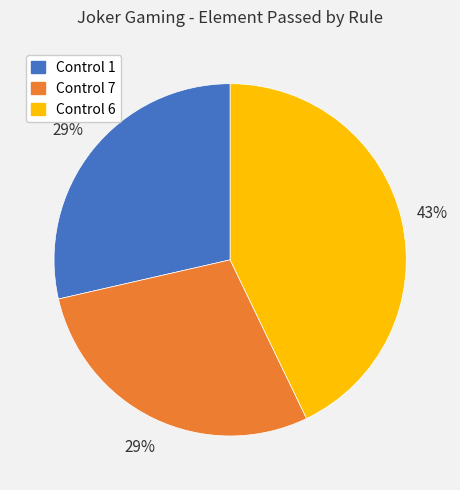

To the nearest percent, what is the average slice percentage?

33%